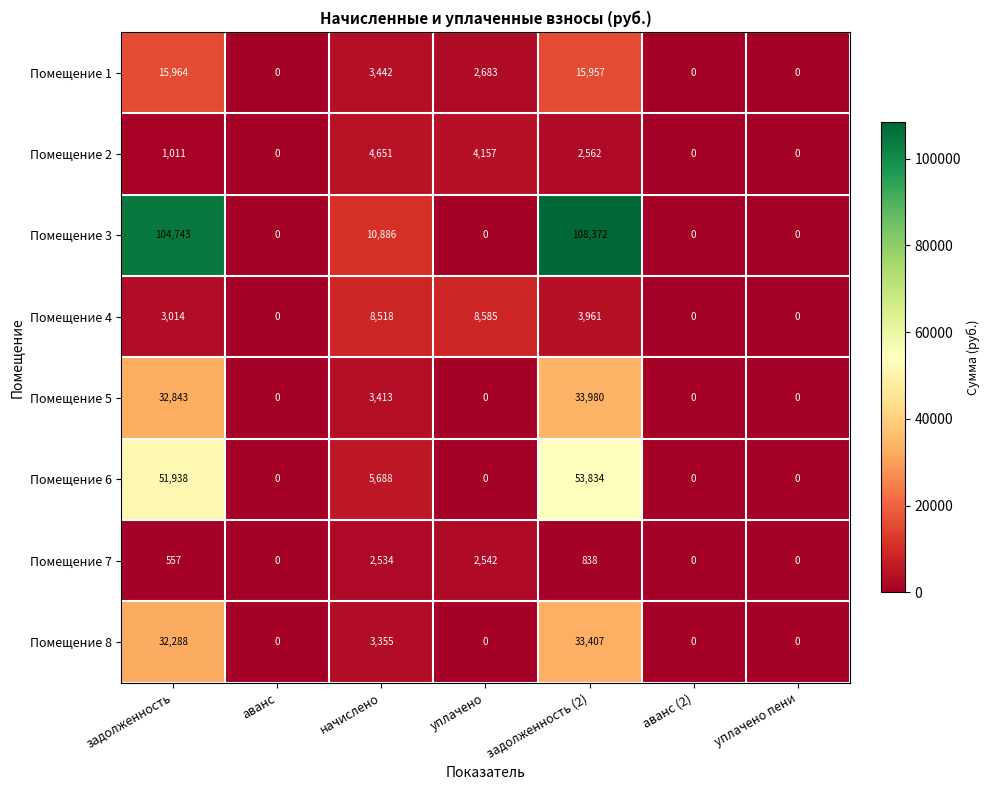

Which series has the largest total across all categories?

Помещение 3